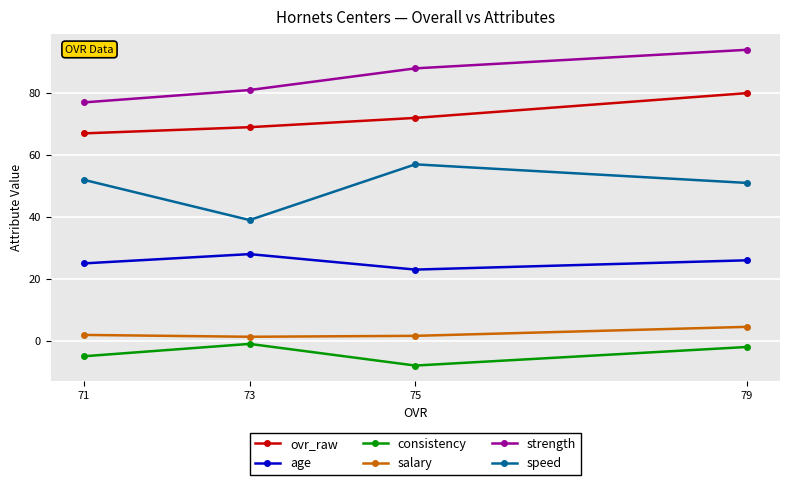

Rank the series by their maximum value, from lowest to highest.

consistency, salary, age, speed, ovr_raw, strength